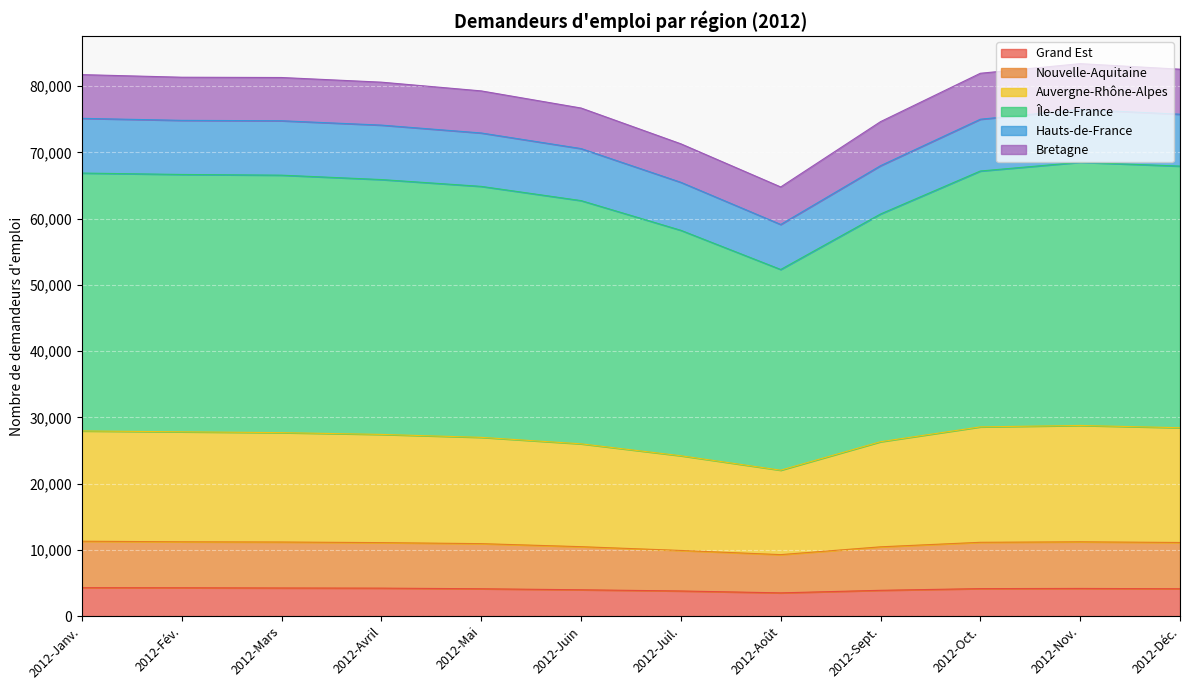

Which label corresponds to the smallest value in the chart?

2012-Août